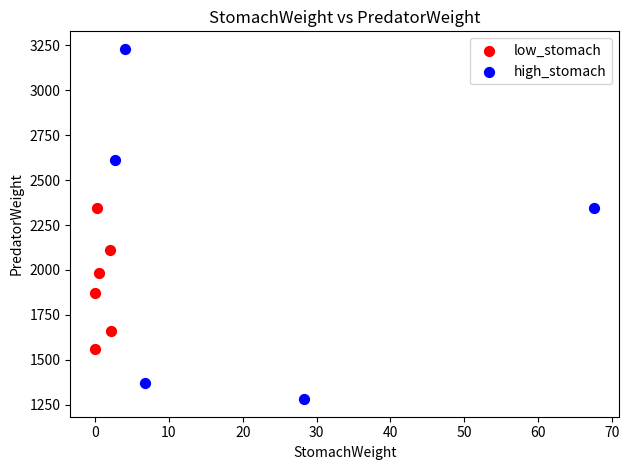

Which series reaches the minimum Y coordinate?

high_stomach